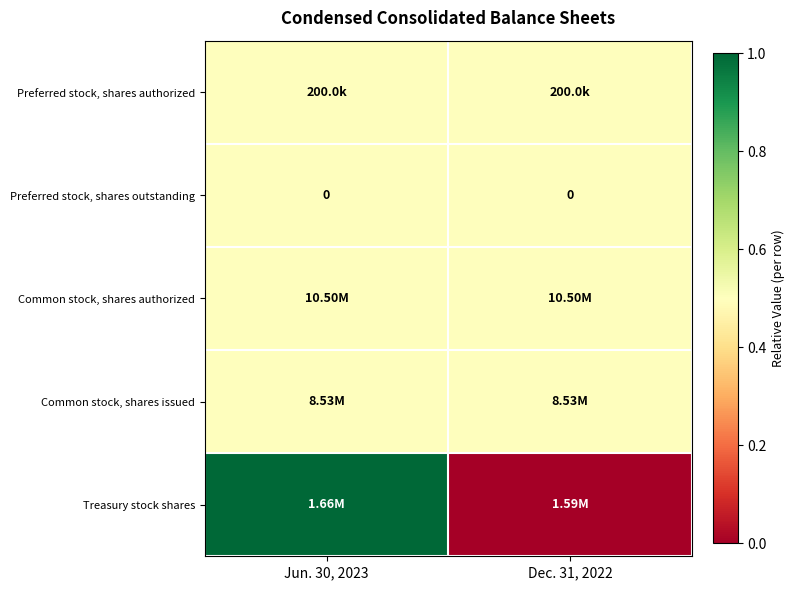

True or false: Preferred stock, shares authorized has a value of 0.5 at Dec. 31, 2022.

True